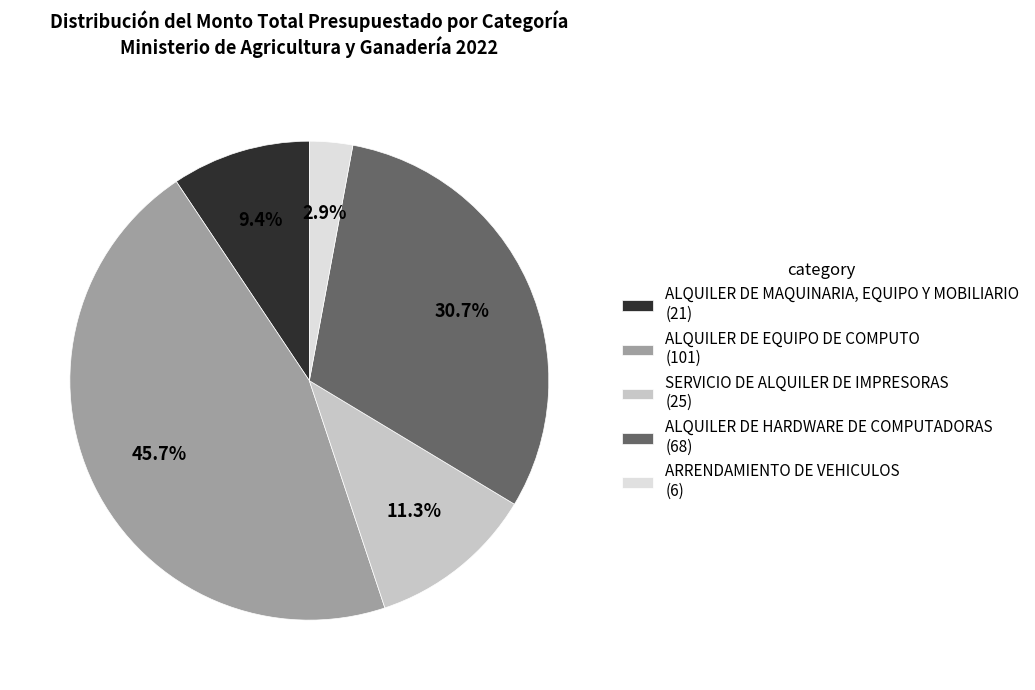

Rank the categories by value from highest to lowest.

ALQUILER DE EQUIPO DE COMPUTO, ALQUILER DE HARDWARE DE COMPUTADORAS, SERVICIO DE ALQUILER DE IMPRESORAS, ALQUILER DE MAQUINARIA, EQUIPO Y MOBILIARIO, ARRENDAMIENTO DE VEHICULOS